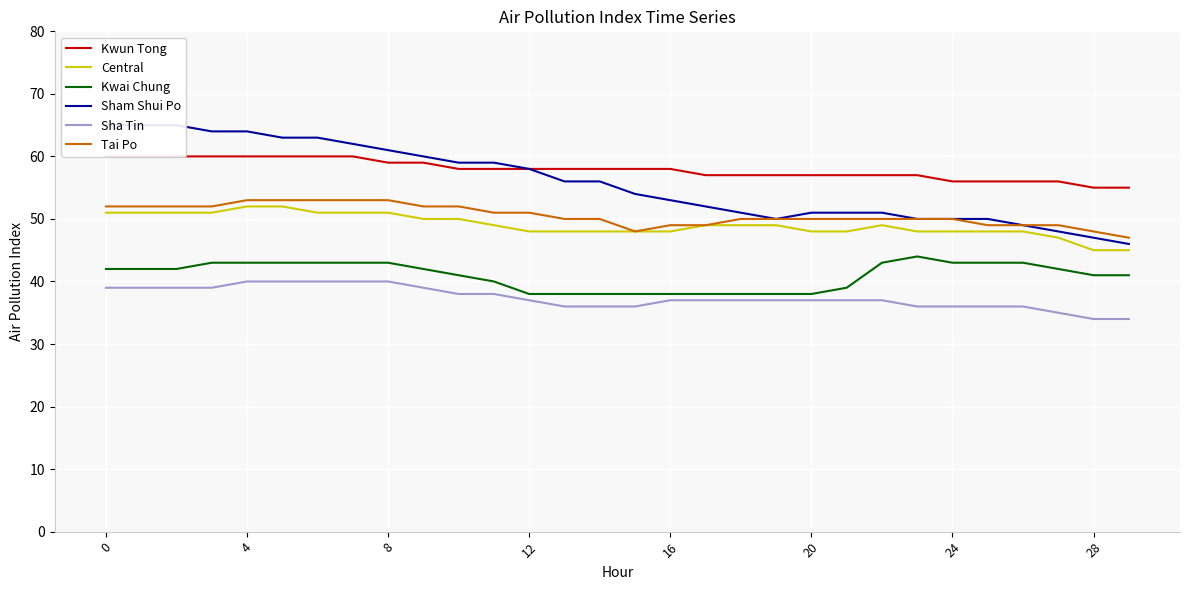

What is the lowest value of the Central series?

45